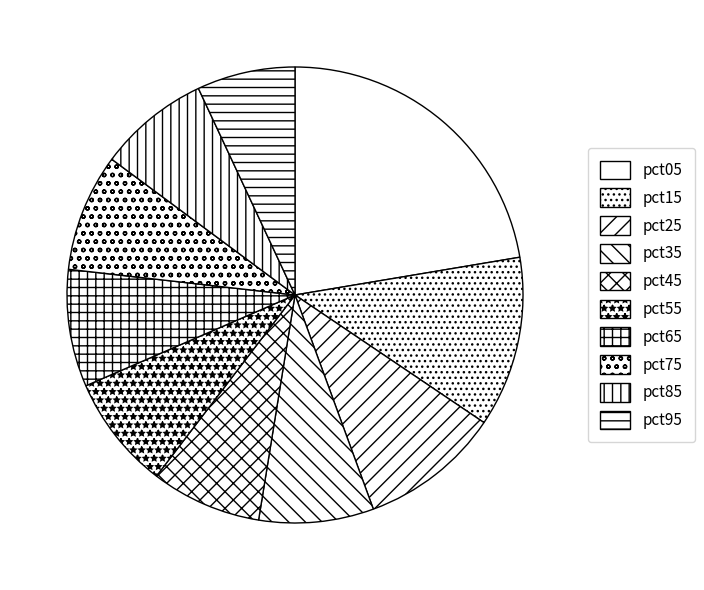

How many segments does this pie chart have?

10